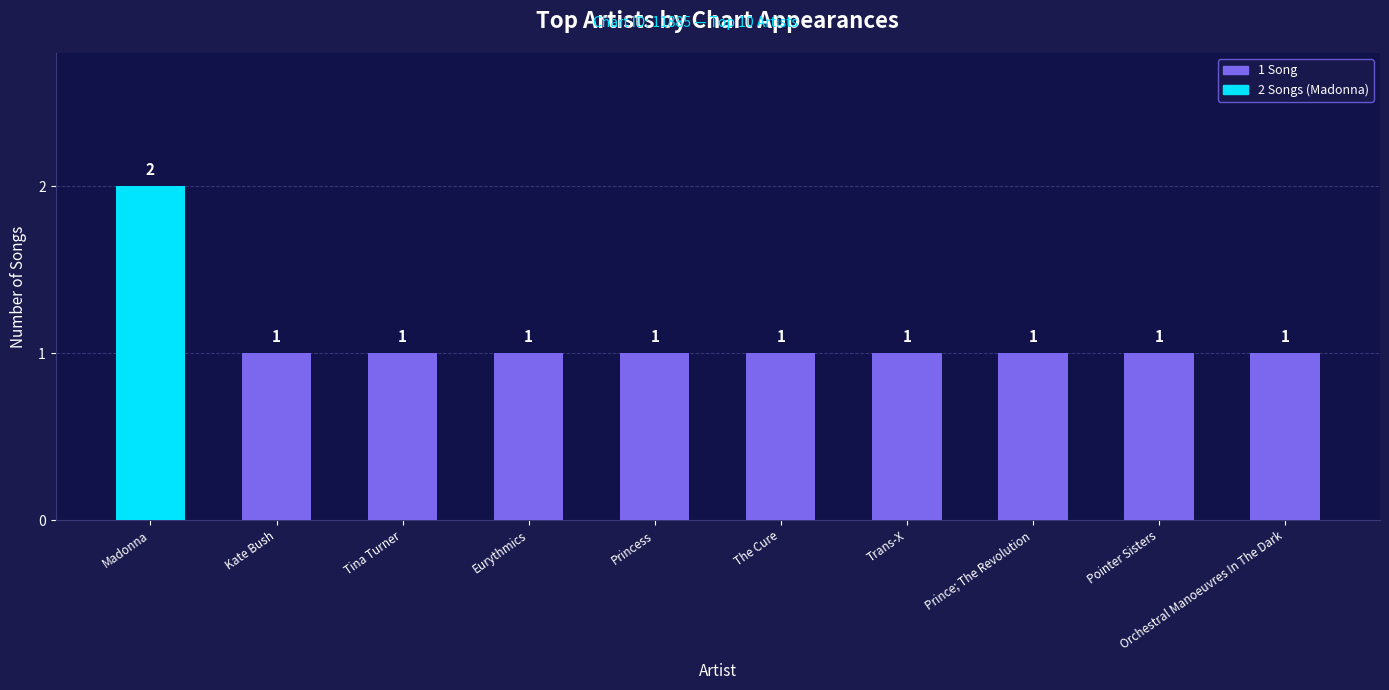

Reading left to right, list all the values displayed in this chart.

Madonna=2	Kate Bush=1	Tina Turner=1	Eurythmics=1	Princess=1	The Cure=1	Trans-X=1	Prince; The Revolution=1	Pointer Sisters=1	Orchestral Manoeuvres In The Dark=1